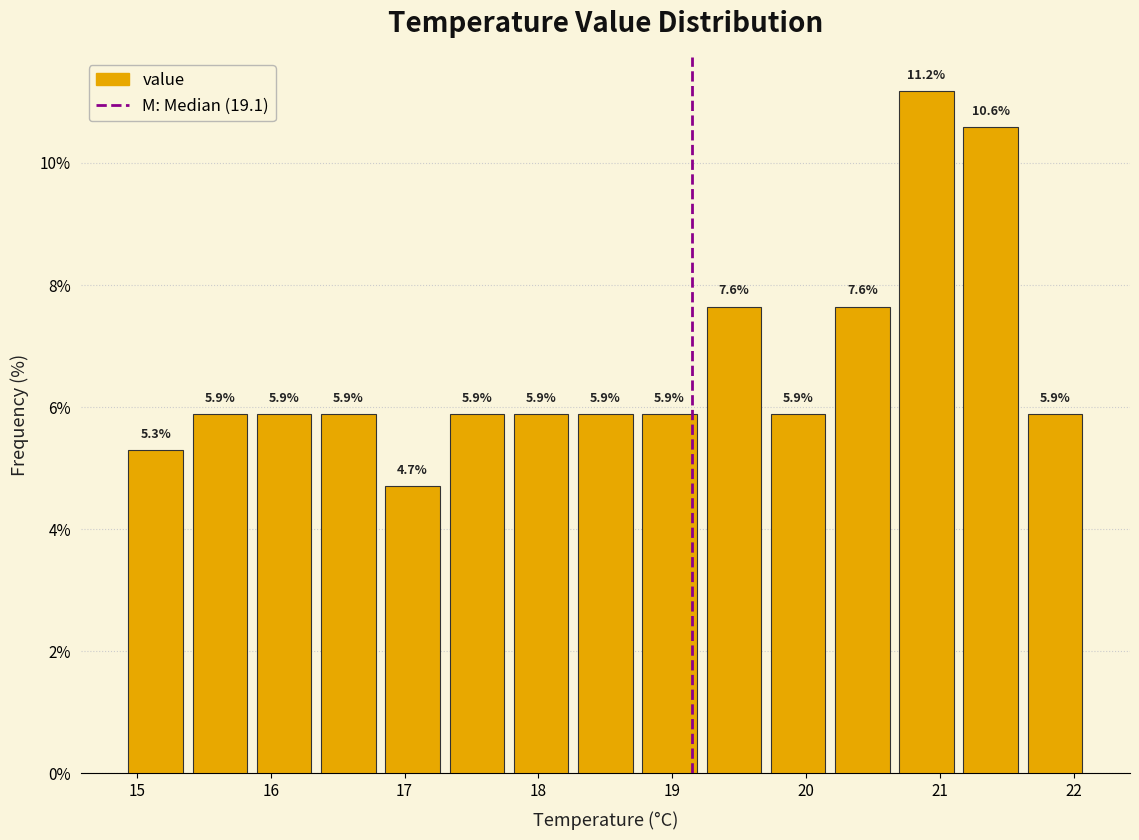

Reading left to right, transcribe this chart: for each bar, give the range it covers on the x-axis and its height. The bar edges are not printed on the chart, so give them approximately, as read against the axis.

14.90 to 15.38: 5.3
15.38 to 15.86: 5.9
15.86 to 16.34: 5.9
16.34 to 16.82: 5.9
16.82 to 17.30: 4.7
17.30 to 17.78: 5.9
17.78 to 18.26: 5.9
18.26 to 18.74: 5.9
18.74 to 19.22: 5.9
19.22 to 19.70: 7.6
19.70 to 20.18: 5.9
20.18 to 20.66: 7.6
20.66 to 21.14: 11.2
21.14 to 21.62: 10.6
21.62 to 22.10: 5.9